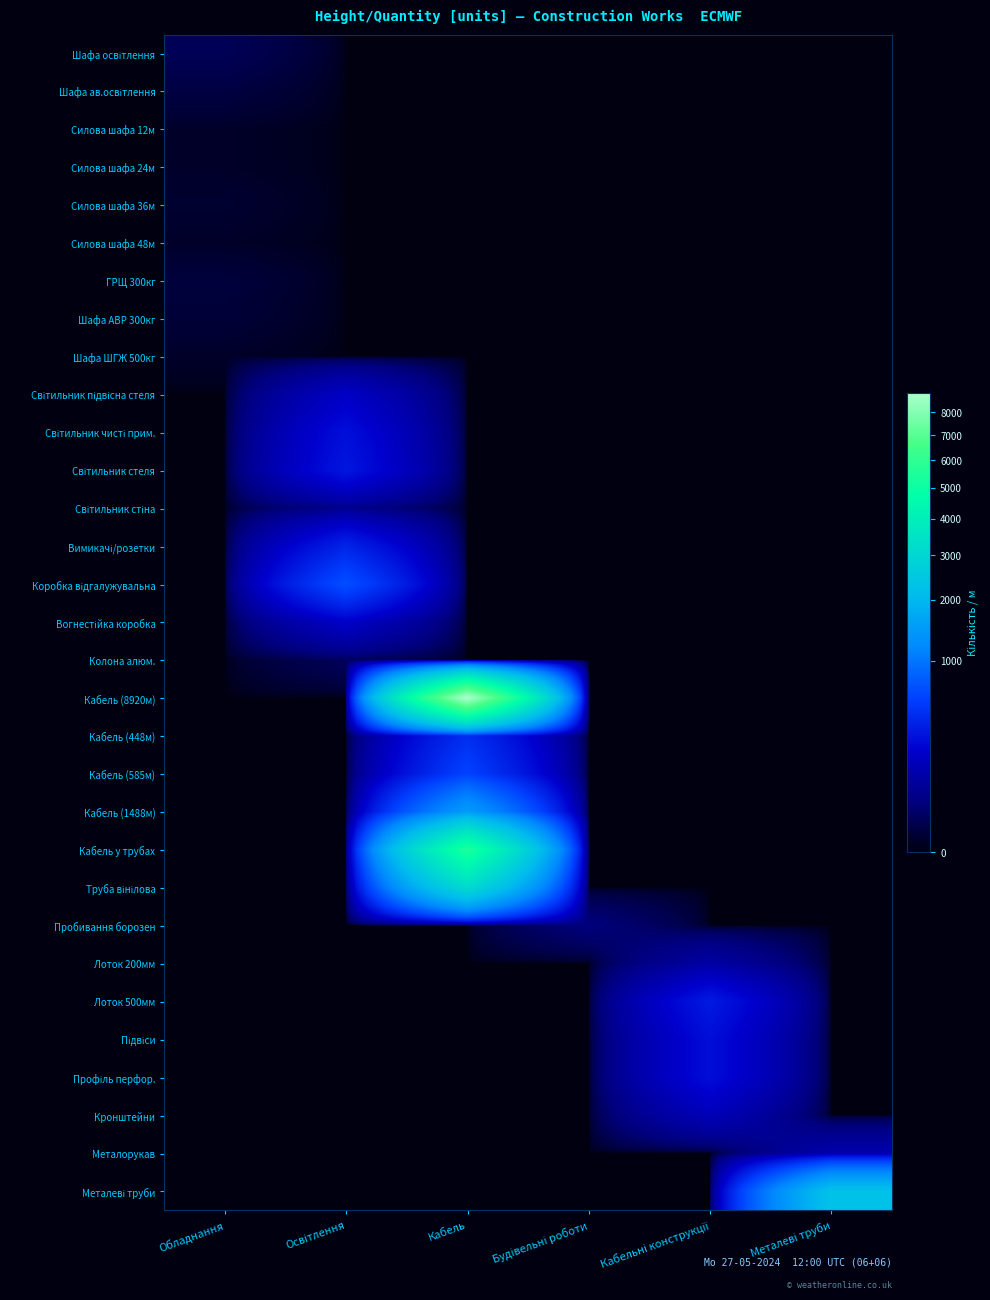

Which has a higher value, Обладнання or Металеві труби?

Обладнання